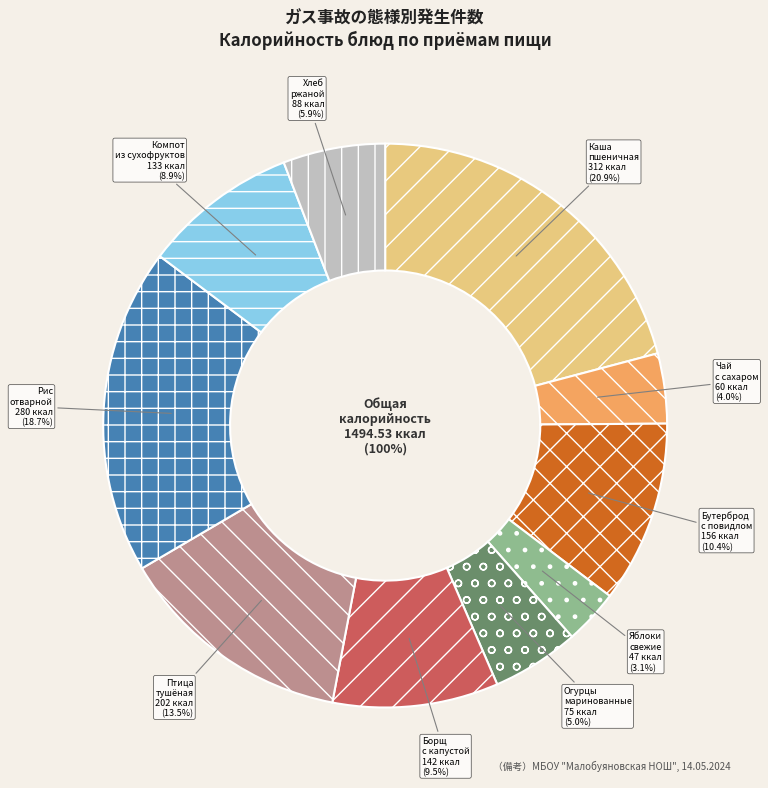

Between Хлеб ржаной and компот из смеси сухофруктов, which is larger?

компот из смеси сухофруктов